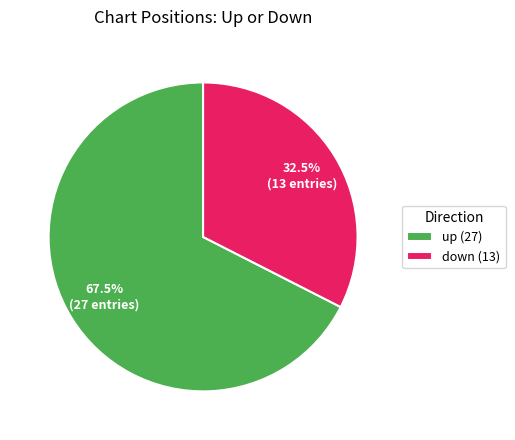

Is there a majority slice in this chart?

Yes